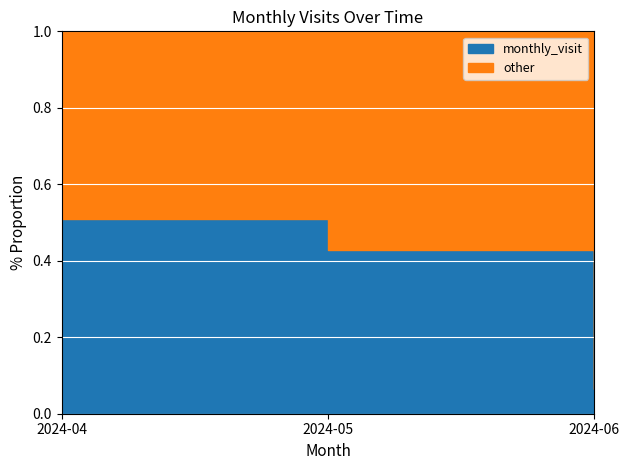

List the labels in order of value, smallest first.

2024-06, 2024-05, 2024-04